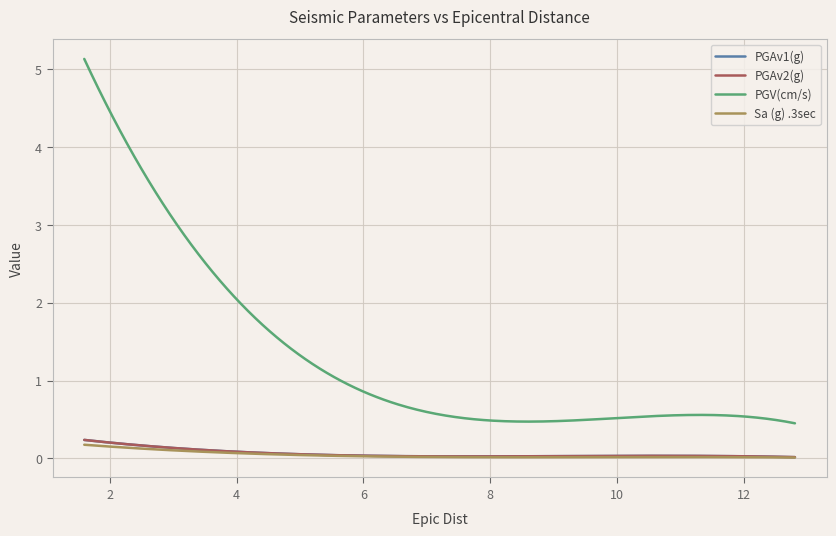

True or false: PGV(cm/s) and PGAv1(g) intersect in this chart.

False